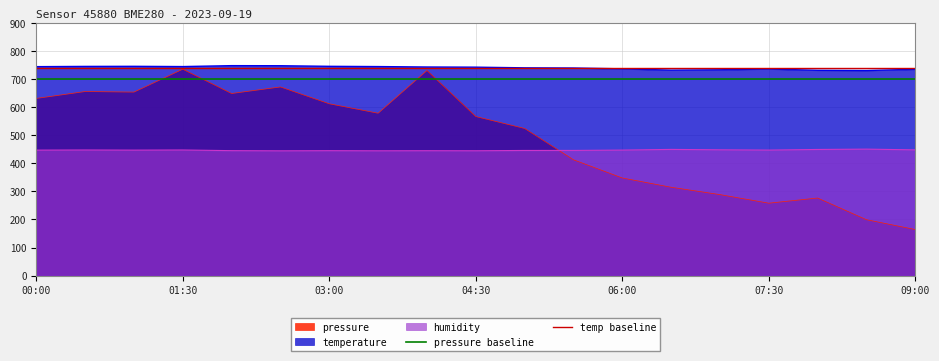

True or false: humidity and pressure intersect in this chart.

True